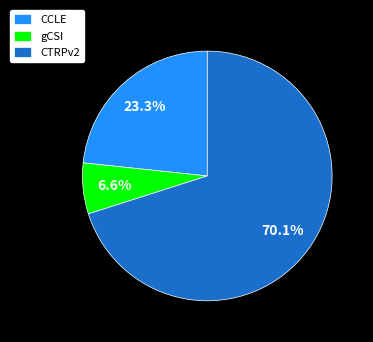

Does CTRPv2 account for over 50% of the chart?

Yes